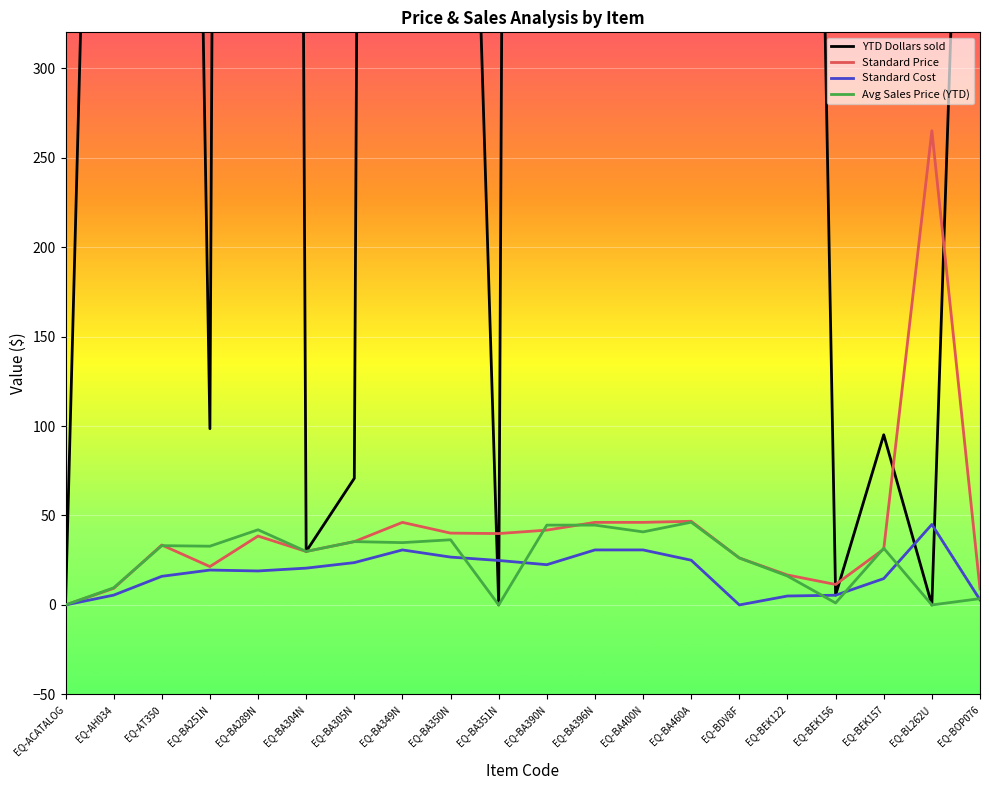

The value of Standard Price at EQ-BA351N is 26.7. True or false?

False